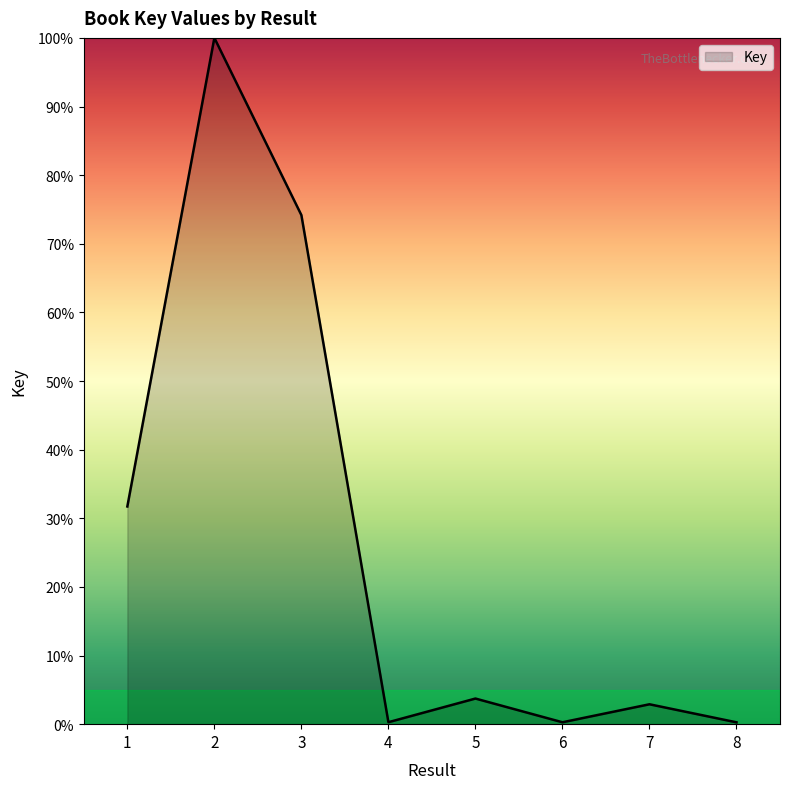

True or false: there are more than 2 points higher than both neighbors.

True